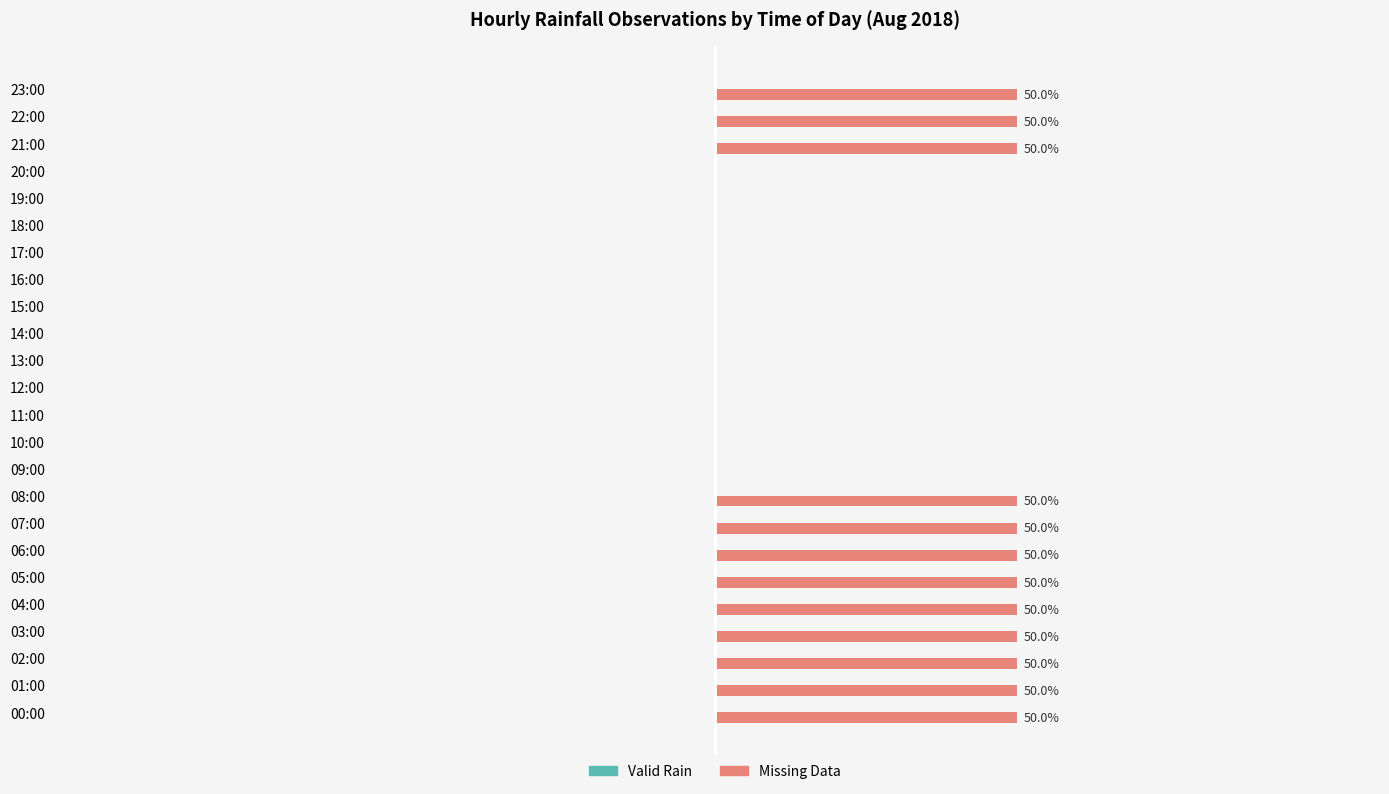

Between 19:00 and 04:00, which is larger?

04:00